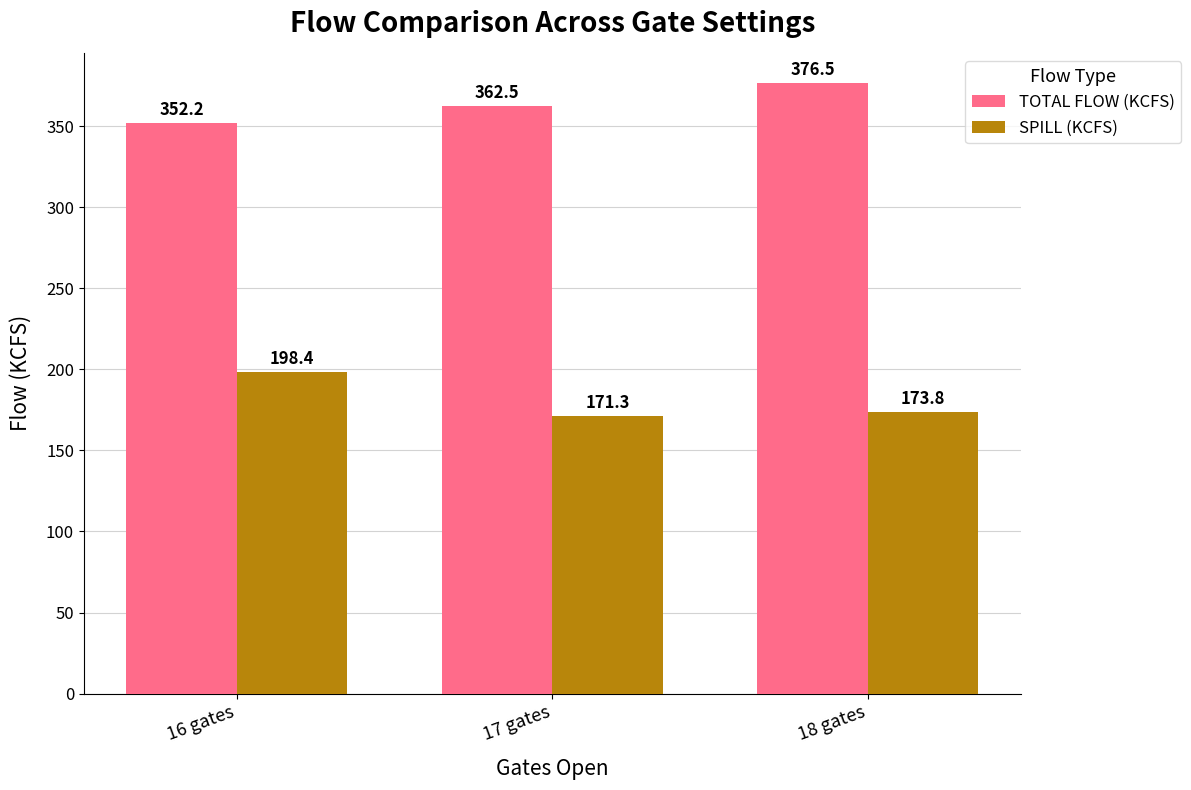

Which series has the widest spread of values?

SPILL (KCFS)